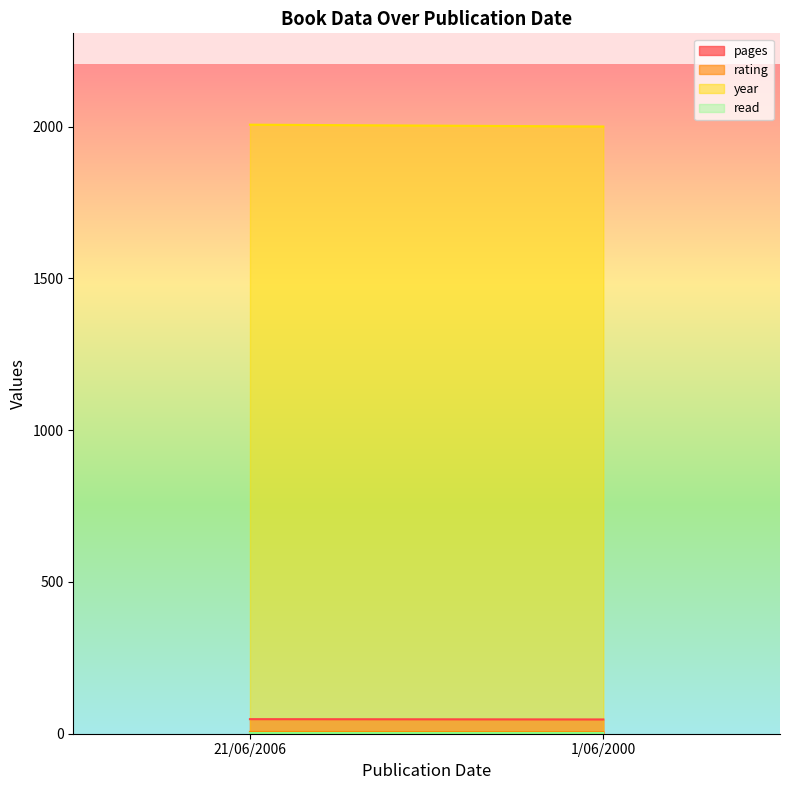

At which category is the sum across all series the highest?

21/06/2006